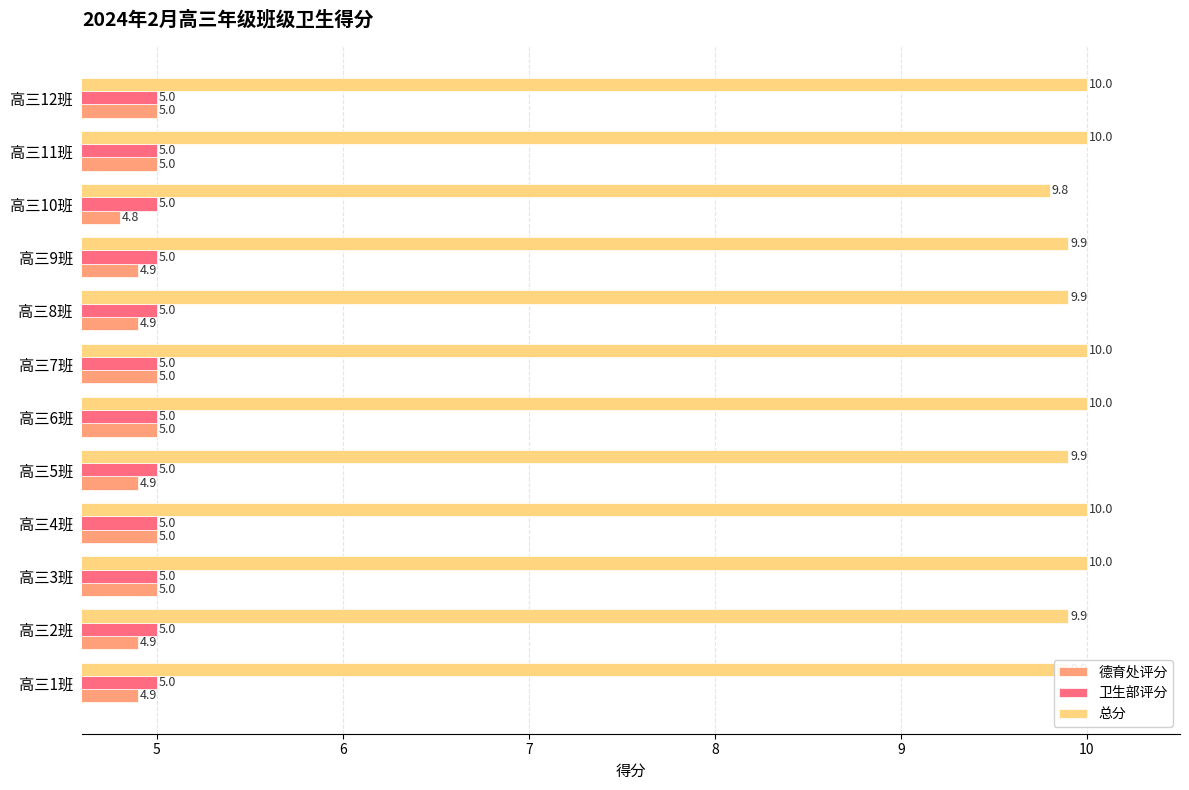

At which label is 总分 closest to 9?

高三10班